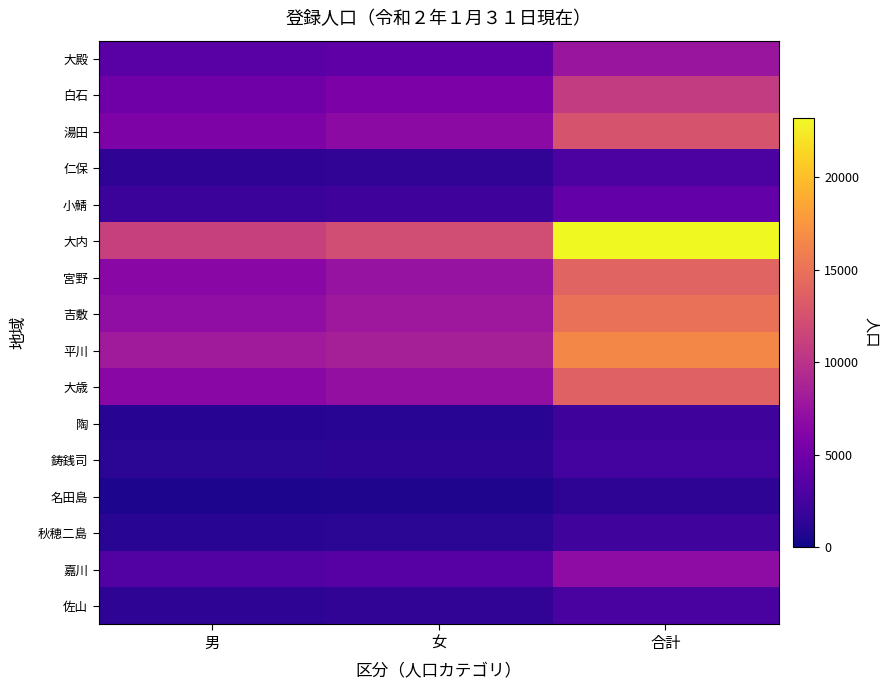

Reading left to right, what are all the values shown in this chart?

大殿: 男=3680	女=4023	合計=7703
白石: 男=4980	女=5792	合計=10772
湯田: 男=5873	女=6752	合計=12625
仁保: 男=1417	女=1537	合計=2954
小鯖: 男=2068	女=2215	合計=4283
大内: 男=11141	女=12083	合計=23224
宮野: 男=6540	女=7397	合計=13937
吉敷: 男=7016	女=7877	合計=14893
平川: 男=8101	女=8450	合計=16551
大歳: 男=6619	女=7120	合計=13739
陶: 男=1086	女=1176	合計=2262
鋳銭司: 男=1223	女=1291	合計=2514
名田島: 男=614	女=695	合計=1309
秋穂二島: 男=1091	女=1185	合計=2276
嘉川: 男=3266	女=3625	合計=6891
佐山: 男=1318	女=1480	合計=2798